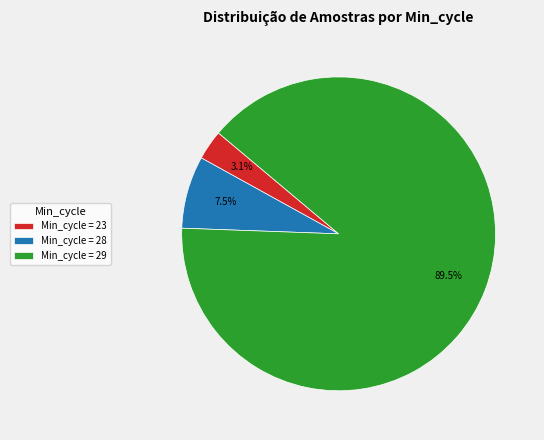

Approximately how many times larger is the value at Min_cycle = 23 compared to Min_cycle = 28?

0.4